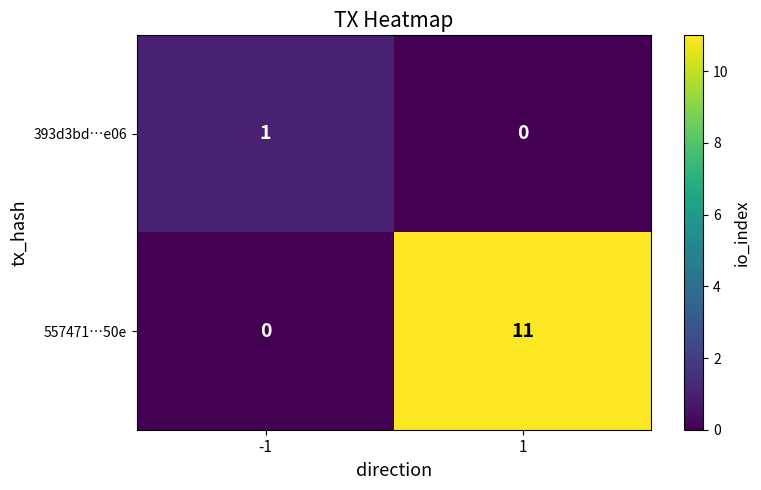

What is the maximum value shown in the chart?

11